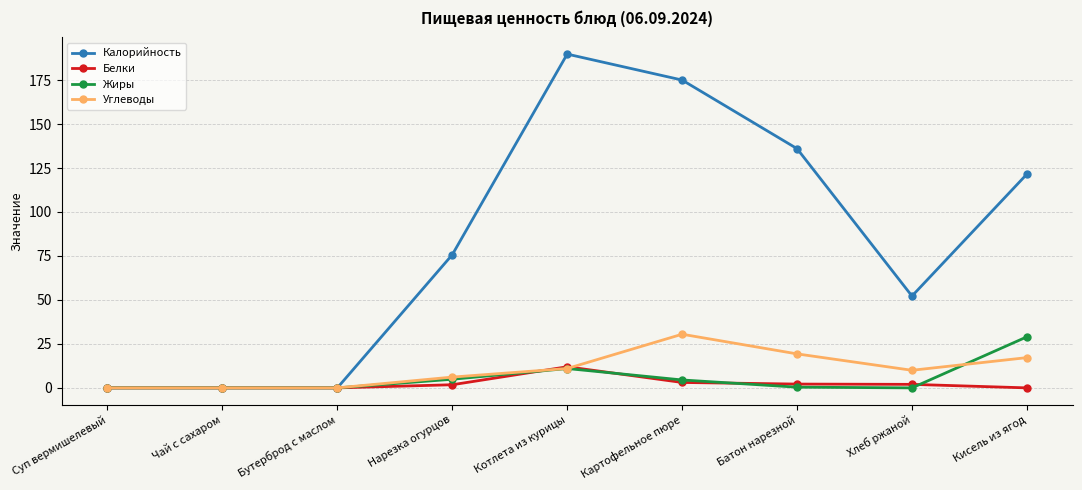

What is the approximate value of Калорийность at Кисель из ягод?

121.5